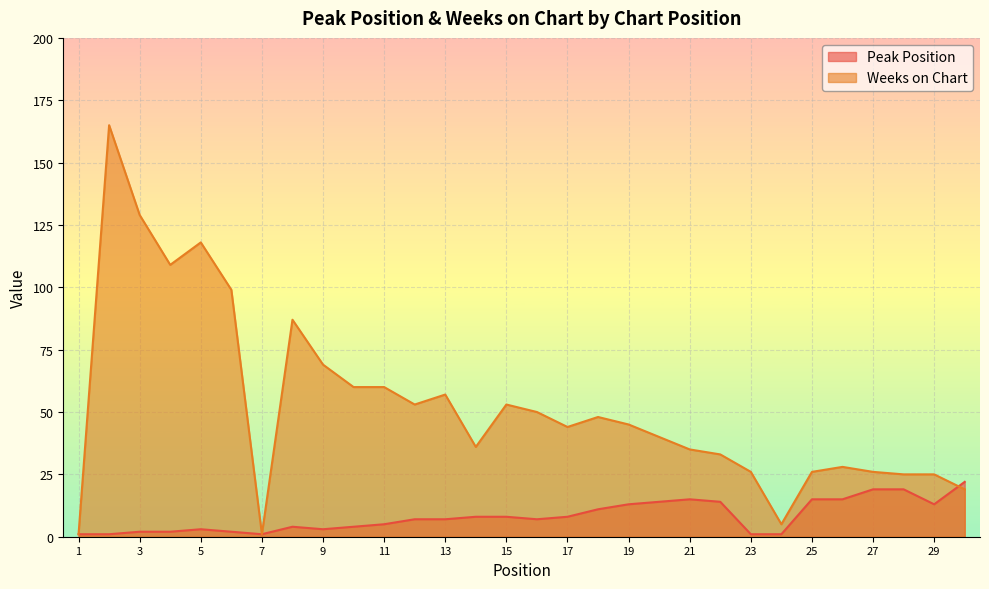

What is the difference between the maximum and second lowest values in the Peak Position series?

21